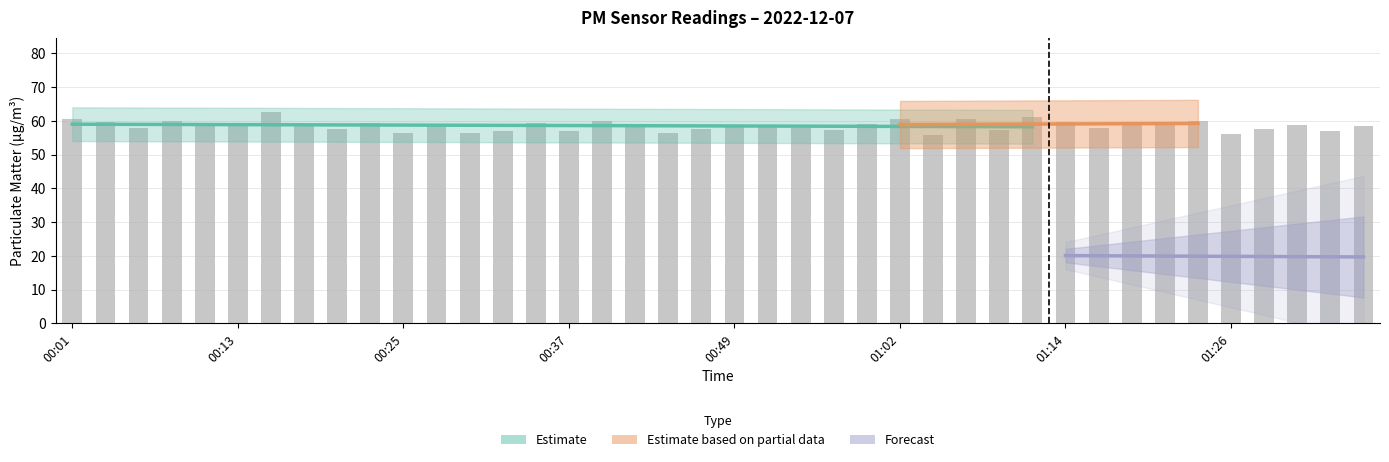

Between 01:06 and 00:10, which is larger?

01:06